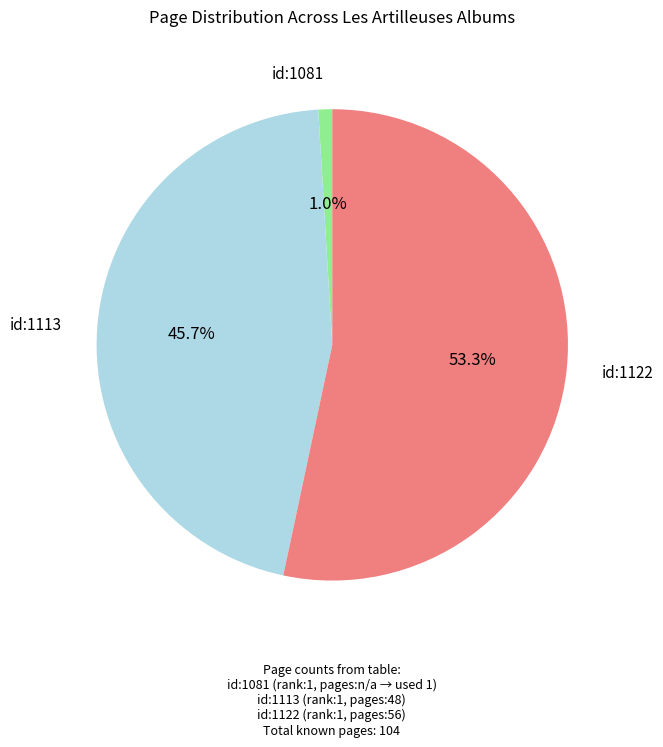

Count the number of slices in the pie.

3